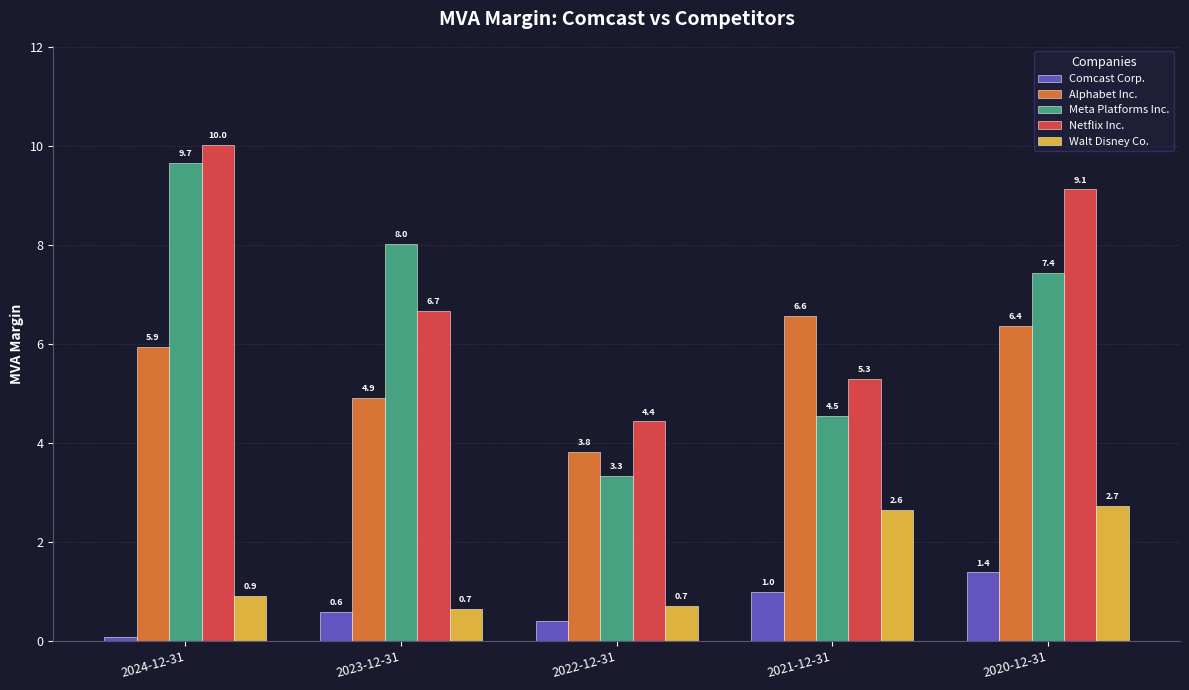

What value does the Meta Platforms Inc. series have at 2020-12-31?

7.4